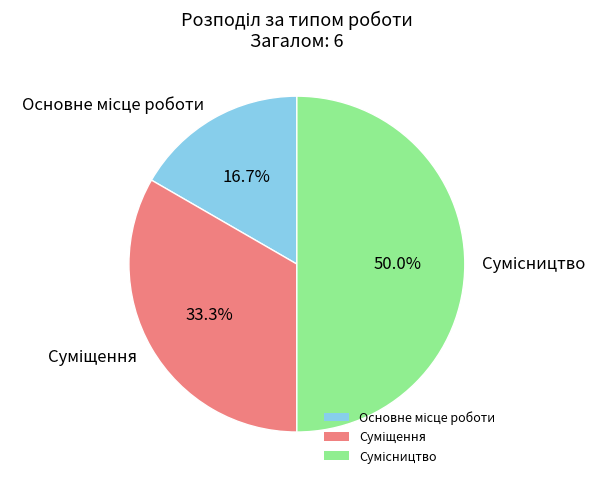

To the nearest percent, what is the average slice percentage?

33%